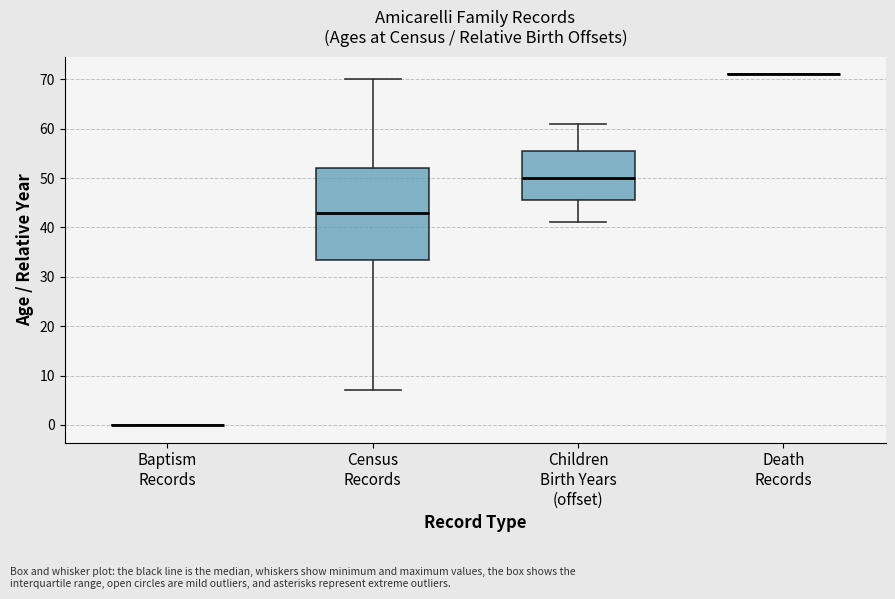

Which box is the tallest, from its lower edge to its upper edge?

Census Records